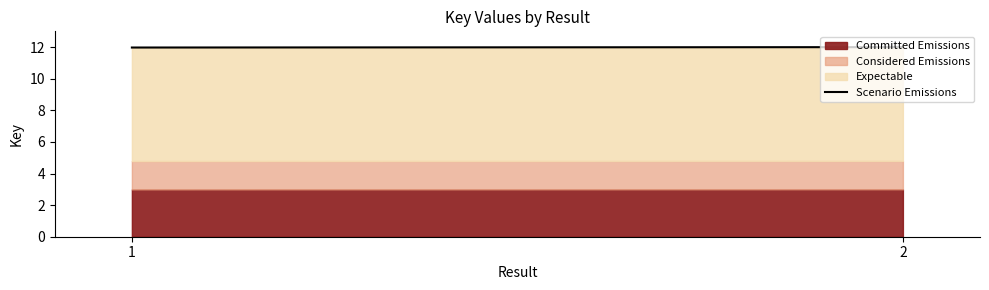

Reading left to right, transcribe the values for Committed Emissions.

3.0	3.0